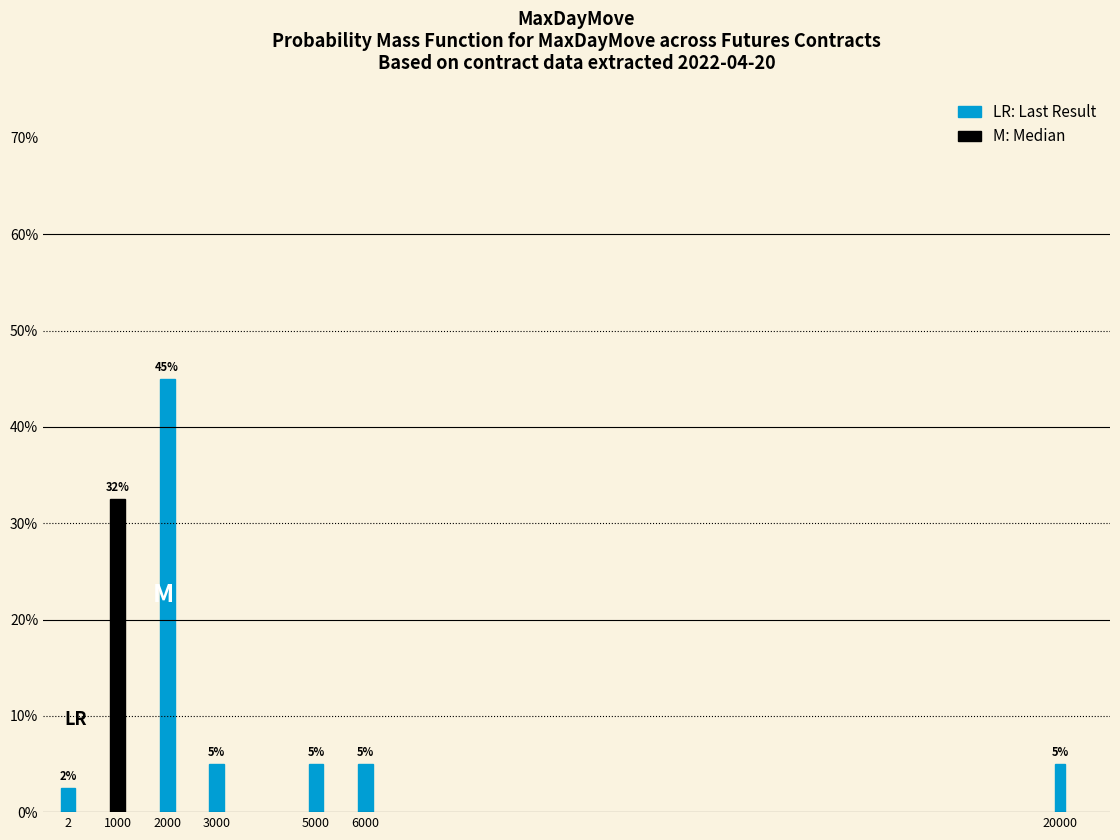

What is the value of the 3rd bar from the left?

45.0